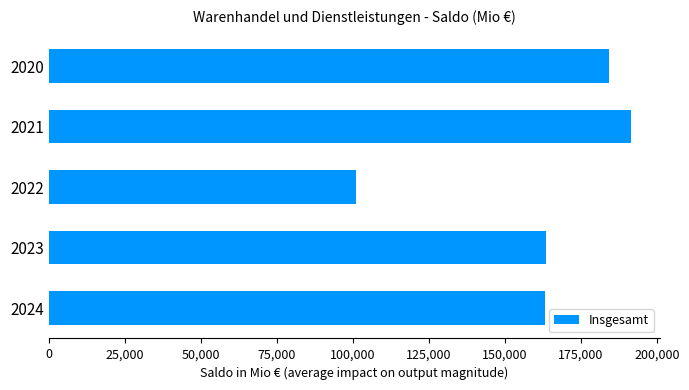

Which label corresponds to the smallest value in the chart?

2022